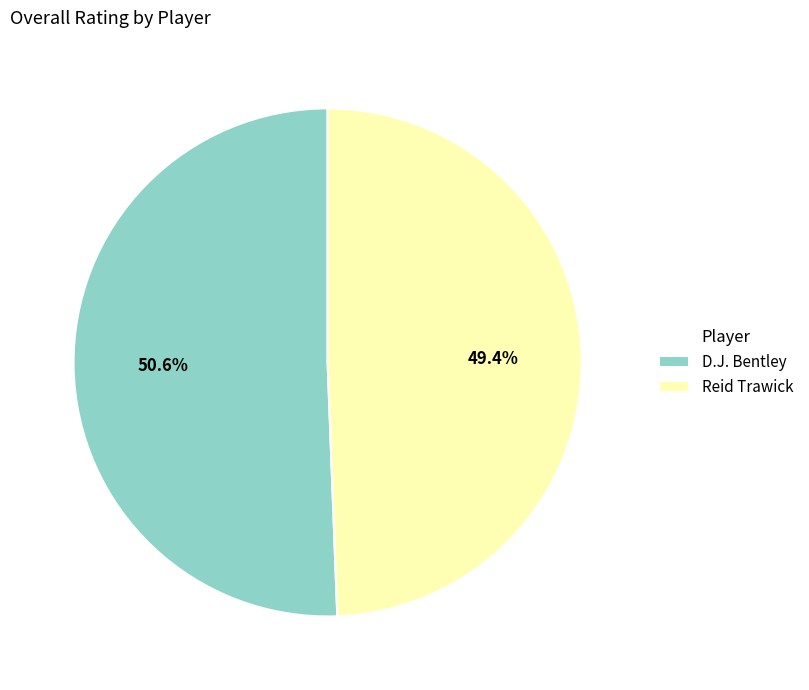

What percentage is NOT represented by Reid Trawick?

50.6%